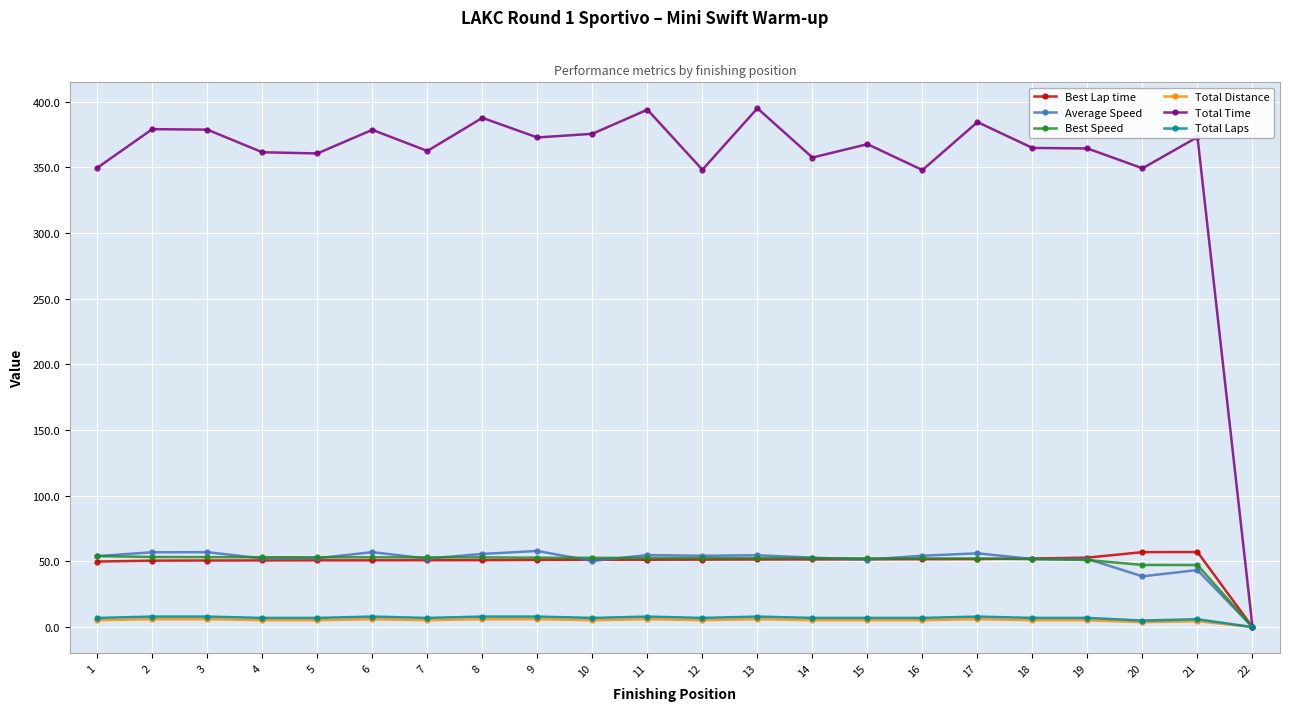

Which series has the widest spread of values?

Total Time